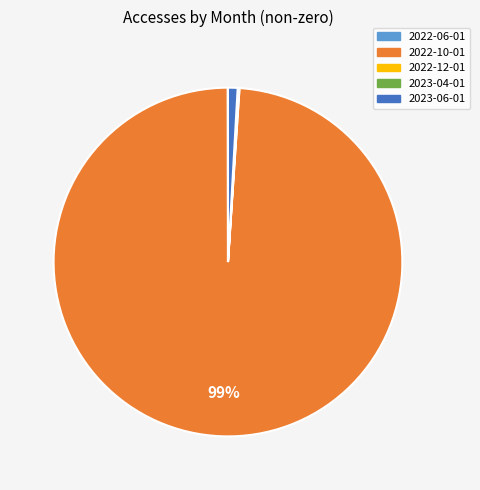

To the nearest percent, what is the difference between the largest and smallest slice percentages?

99%